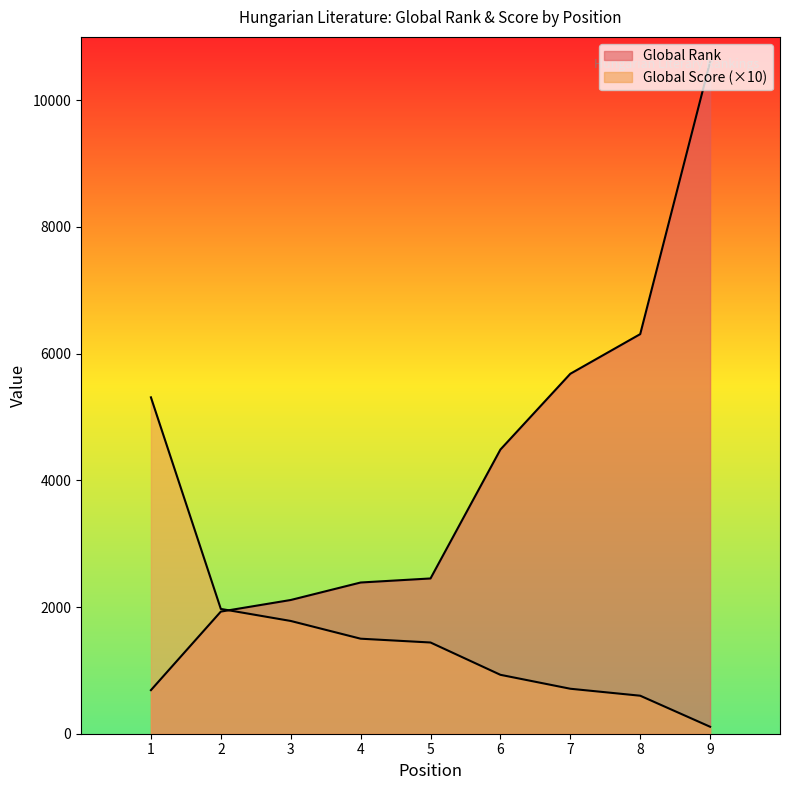

Between 7 and 9, which series saw the biggest shift?

Global Rank